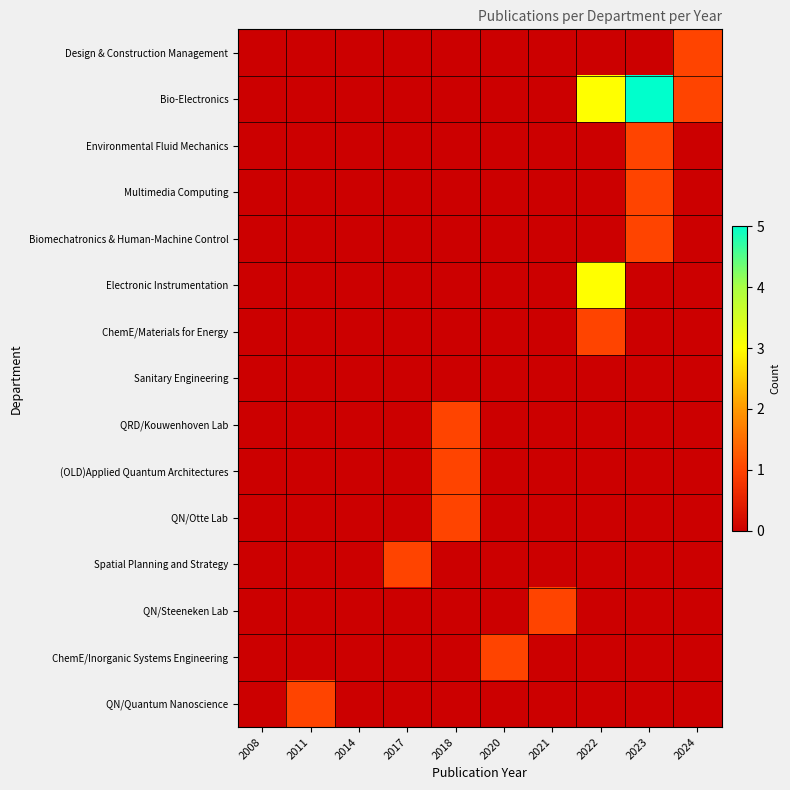

Reading left to right, list all the values displayed in this chart.

Design & Construction Management: 2008=0.0	2011=0.0	2014=0.0	2017=0.0	2018=0.0	2020=0.0	2021=0.0	2022=0.0	2023=0.0	2024=1.0
Bio-Electronics: 2008=0.0	2011=0.0	2014=0.0	2017=0.0	2018=0.0	2020=0.0	2021=0.0	2022=3.0	2023=5.0	2024=1.0
Environmental Fluid Mechanics: 2008=0.0	2011=0.0	2014=0.0	2017=0.0	2018=0.0	2020=0.0	2021=0.0	2022=0.0	2023=1.0	2024=0.0
Multimedia Computing: 2008=0.0	2011=0.0	2014=0.0	2017=0.0	2018=0.0	2020=0.0	2021=0.0	2022=0.0	2023=1.0	2024=0.0
Biomechatronics & Human-Machine Control: 2008=0.0	2011=0.0	2014=0.0	2017=0.0	2018=0.0	2020=0.0	2021=0.0	2022=0.0	2023=1.0	2024=0.0
Electronic Instrumentation: 2008=0.0	2011=0.0	2014=0.0	2017=0.0	2018=0.0	2020=0.0	2021=0.0	2022=3.0	2023=0.0	2024=0.0
ChemE/Materials for Energy: 2008=0.0	2011=0.0	2014=0.0	2017=0.0	2018=0.0	2020=0.0	2021=0.0	2022=1.0	2023=0.0	2024=0.0
Sanitary Engineering: 2008=0.0	2011=0.0	2014=0.0	2017=0.0	2018=0.0	2020=0.0	2021=0.0	2022=0.0	2023=0.0	2024=0.0
QRD/Kouwenhoven Lab: 2008=0.0	2011=0.0	2014=0.0	2017=0.0	2018=1.0	2020=0.0	2021=0.0	2022=0.0	2023=0.0	2024=0.0
(OLD)Applied Quantum Architectures: 2008=0.0	2011=0.0	2014=0.0	2017=0.0	2018=1.0	2020=0.0	2021=0.0	2022=0.0	2023=0.0	2024=0.0
QN/Otte Lab: 2008=0.0	2011=0.0	2014=0.0	2017=0.0	2018=1.0	2020=0.0	2021=0.0	2022=0.0	2023=0.0	2024=0.0
Spatial Planning and Strategy: 2008=0.0	2011=0.0	2014=0.0	2017=1.0	2018=0.0	2020=0.0	2021=0.0	2022=0.0	2023=0.0	2024=0.0
QN/Steeneken Lab: 2008=0.0	2011=0.0	2014=0.0	2017=0.0	2018=0.0	2020=0.0	2021=1.0	2022=0.0	2023=0.0	2024=0.0
ChemE/Inorganic Systems Engineering: 2008=0.0	2011=0.0	2014=0.0	2017=0.0	2018=0.0	2020=1.0	2021=0.0	2022=0.0	2023=0.0	2024=0.0
QN/Quantum Nanoscience: 2008=0.0	2011=1.0	2014=0.0	2017=0.0	2018=0.0	2020=0.0	2021=0.0	2022=0.0	2023=0.0	2024=0.0